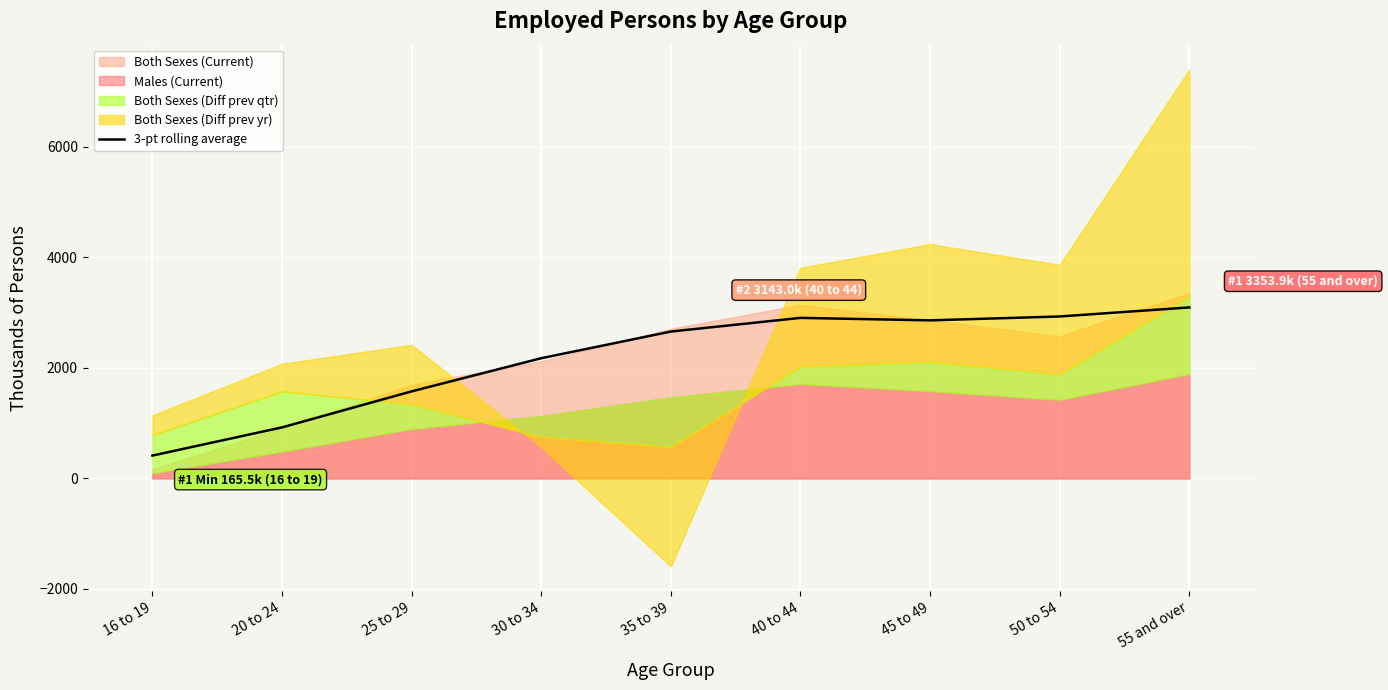

At which category does the data reach its first local valley?

45 to 49